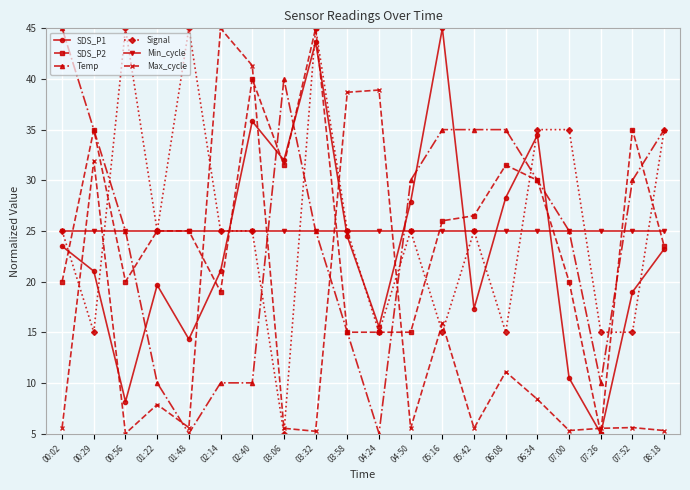

How many categories are shown in the chart?

20